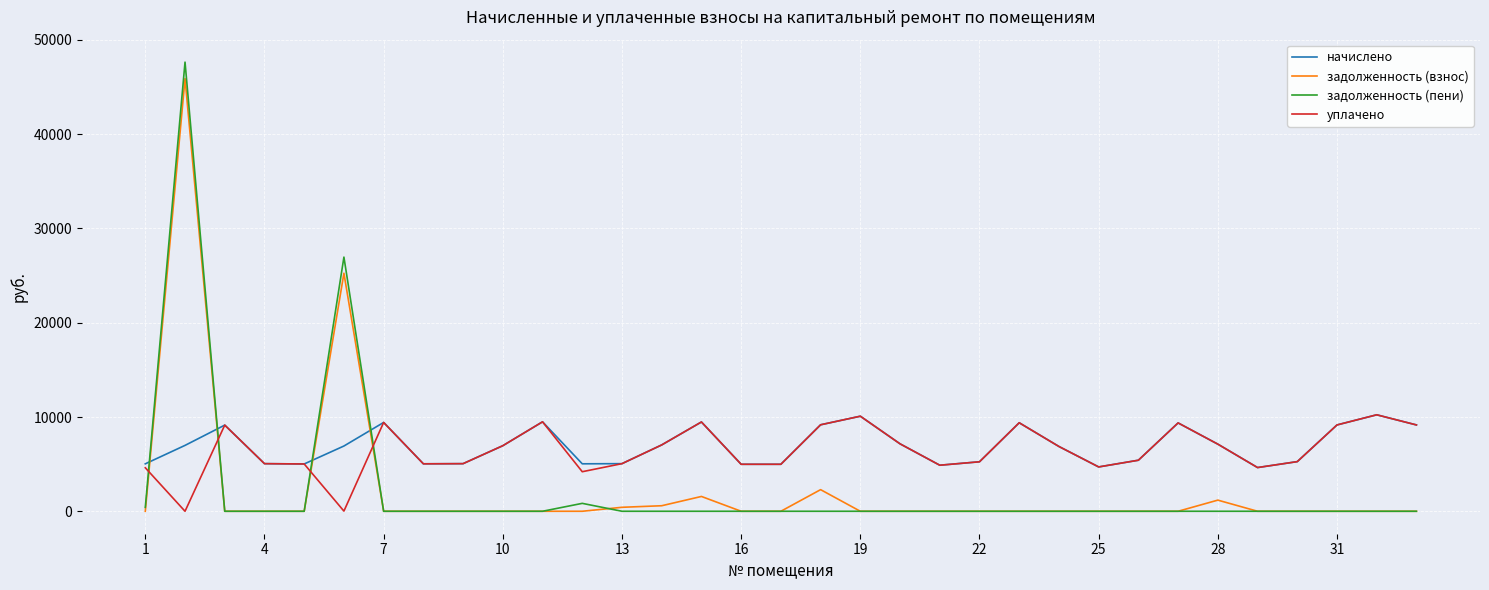

Which series has the widest spread of values?

задолженность (пени)